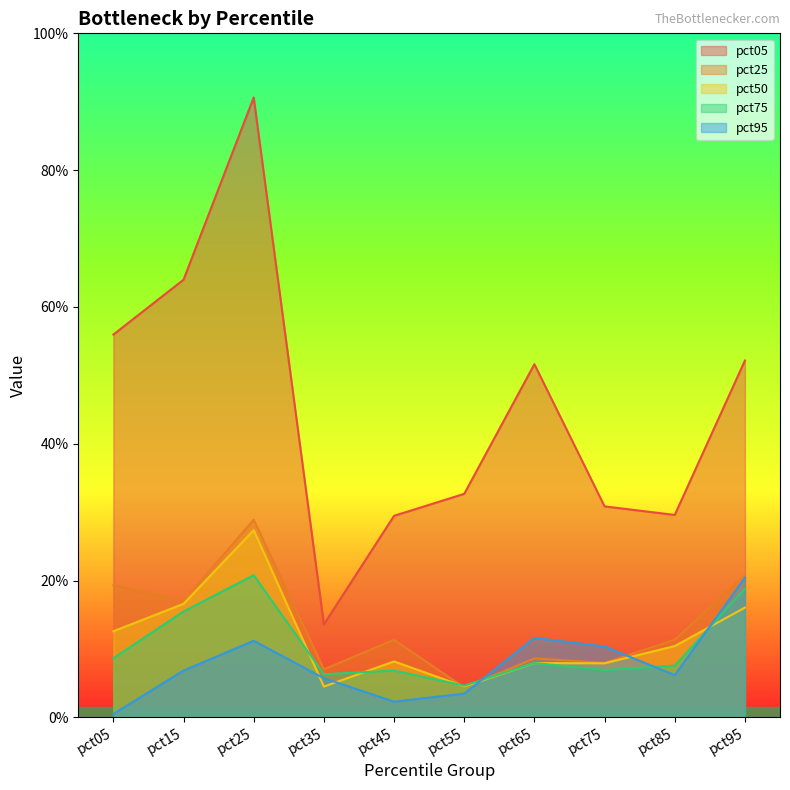

Is the value of pct95 at pct95 greater than the value of pct75 at pct25?

No